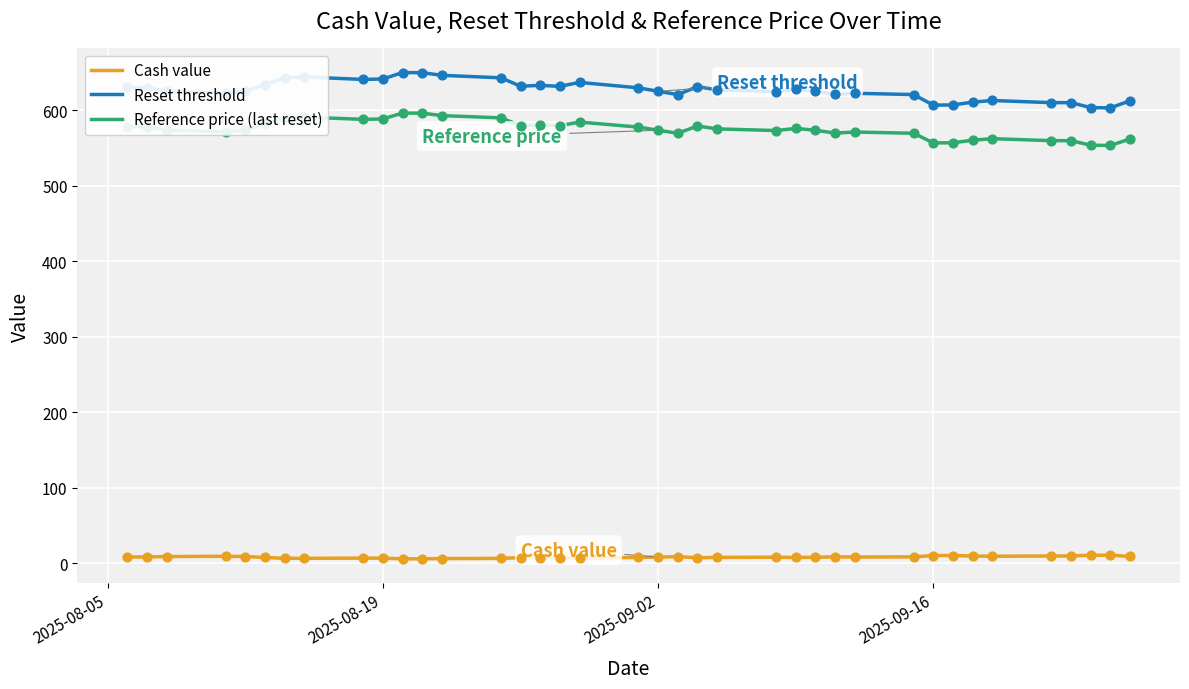

Which series has the largest total across all categories?

Reset threshold